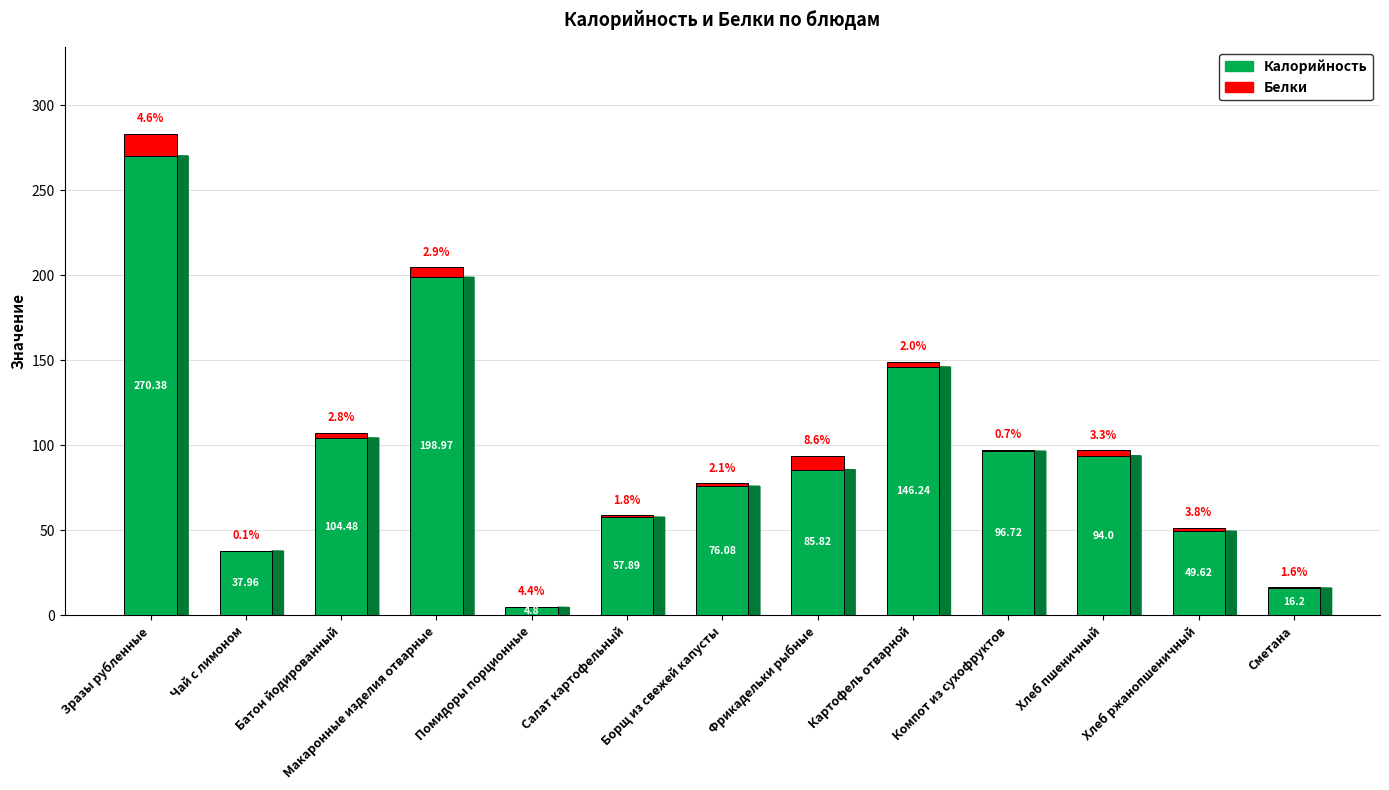

Where does the Калорийность series first go above 85?

Зразы рубленные